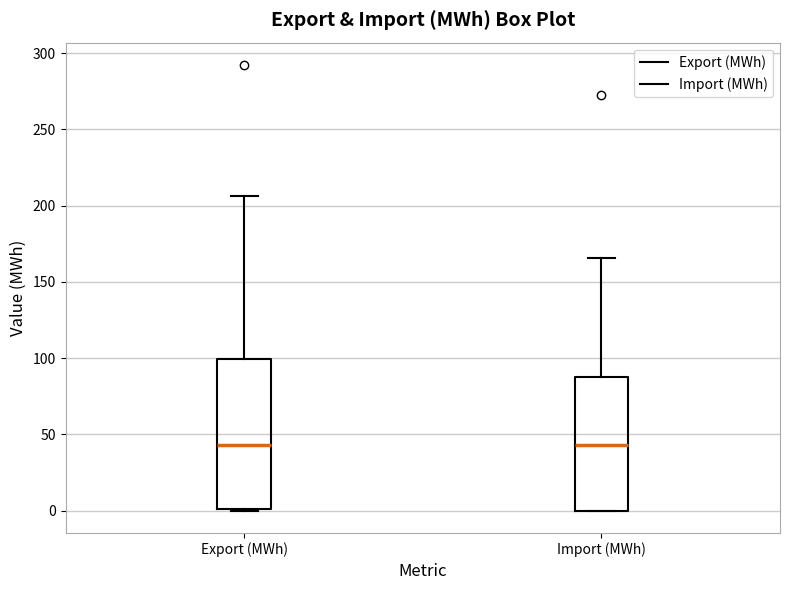

Which box is the tallest, from its lower edge to its upper edge?

Export (MWh)